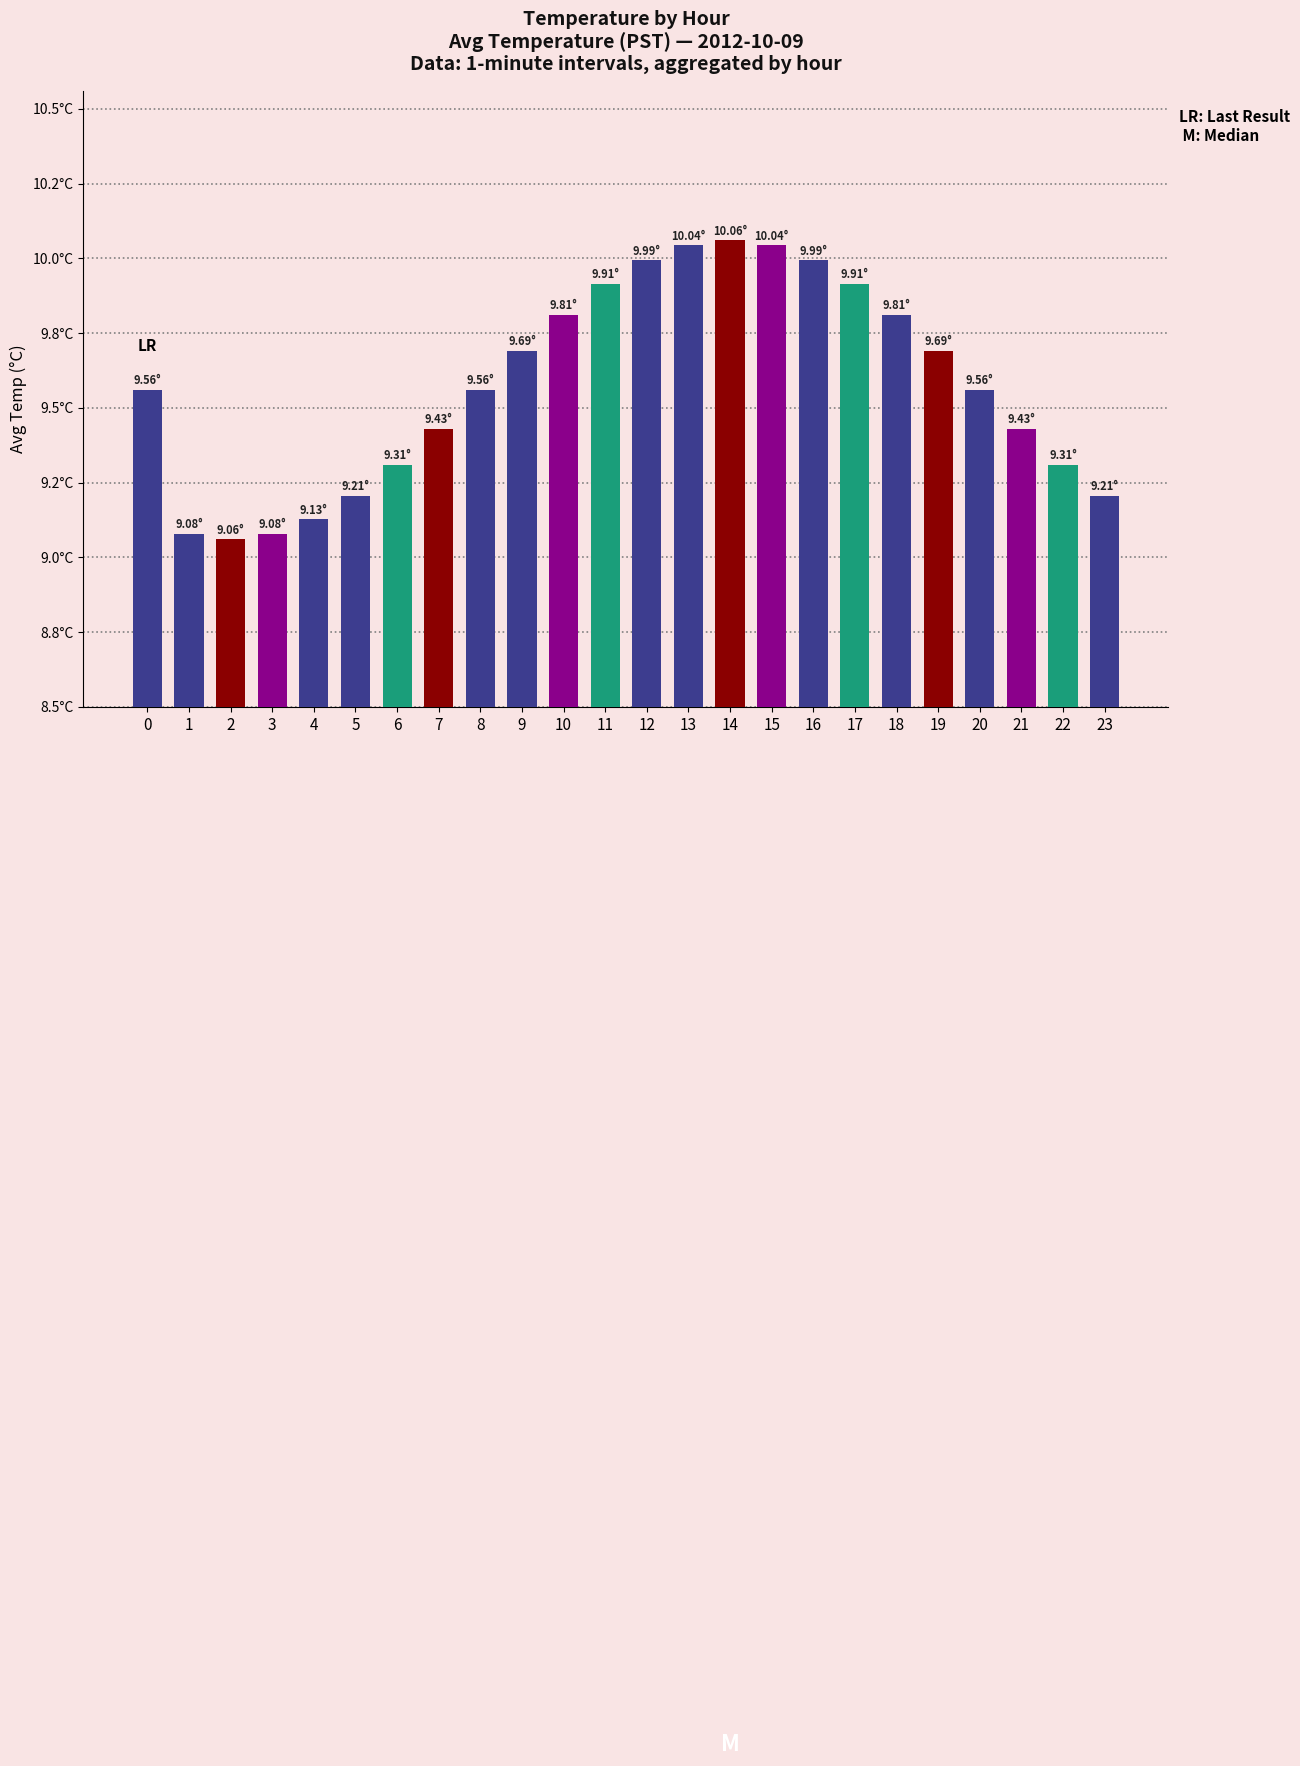

Does the chart contain stacked bars?

No